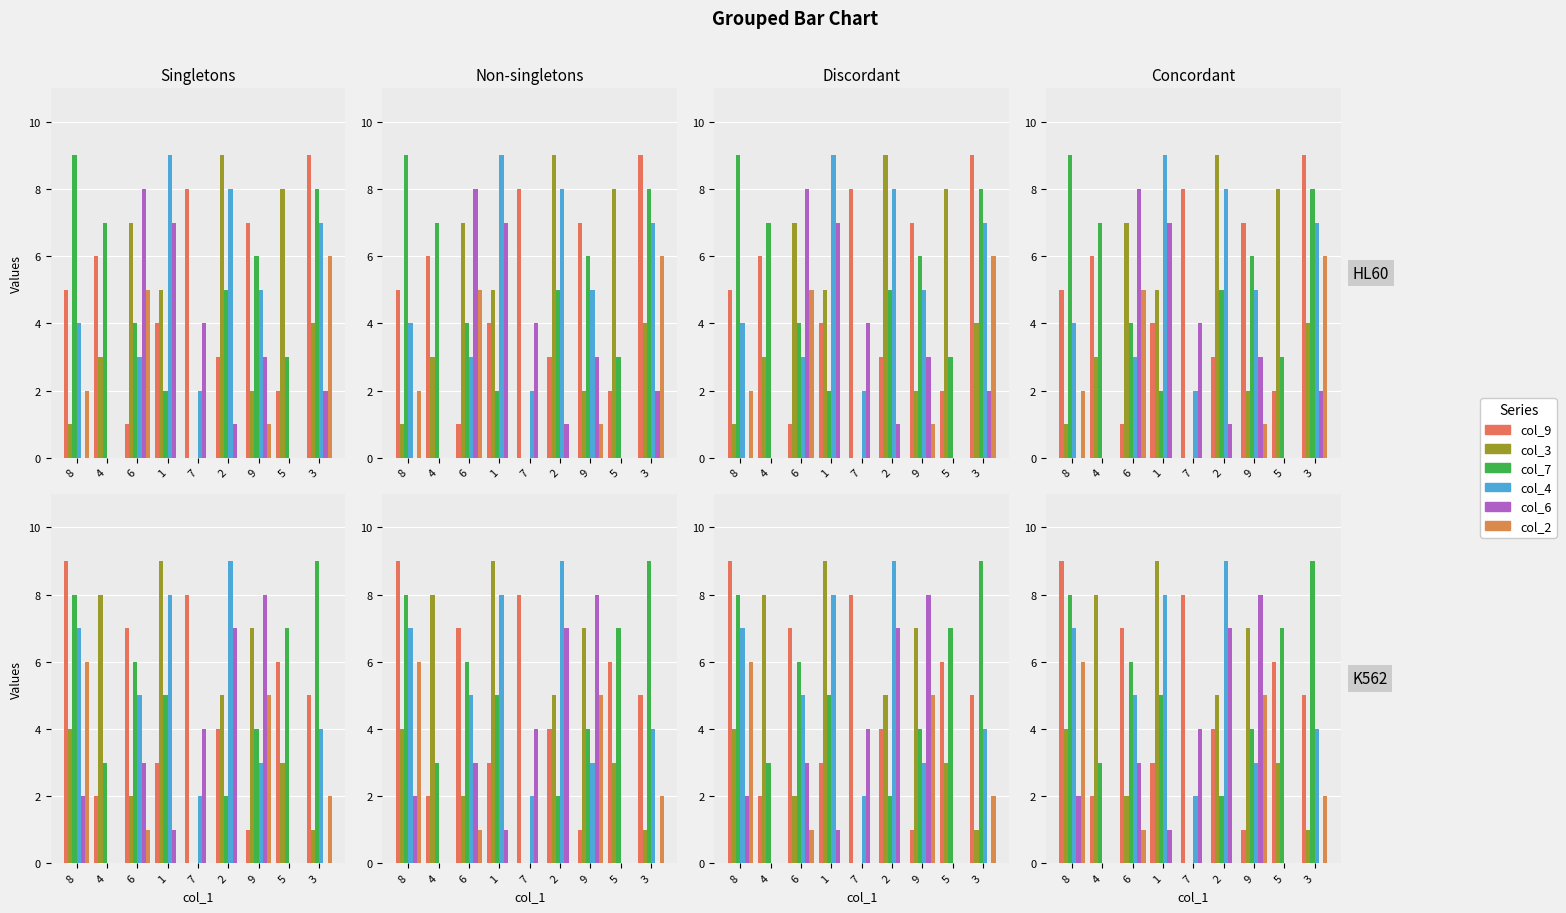

Which has a higher value, 9 or 6?

6